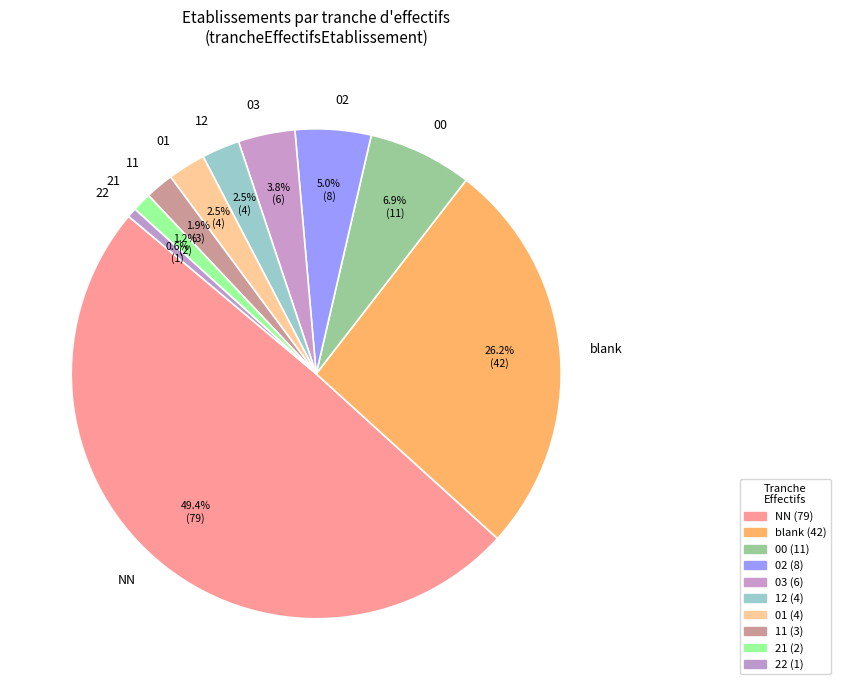

To the nearest percent, what is the difference between the 00 and 02 slice percentages?

2%